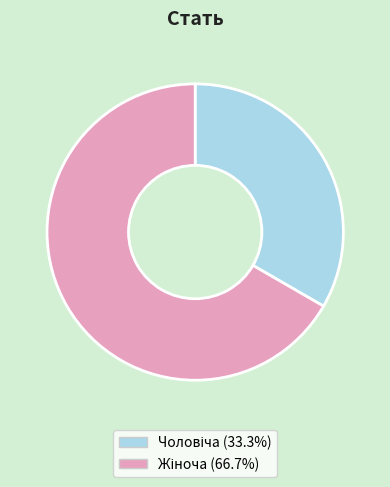

How many slices are in this pie chart?

2